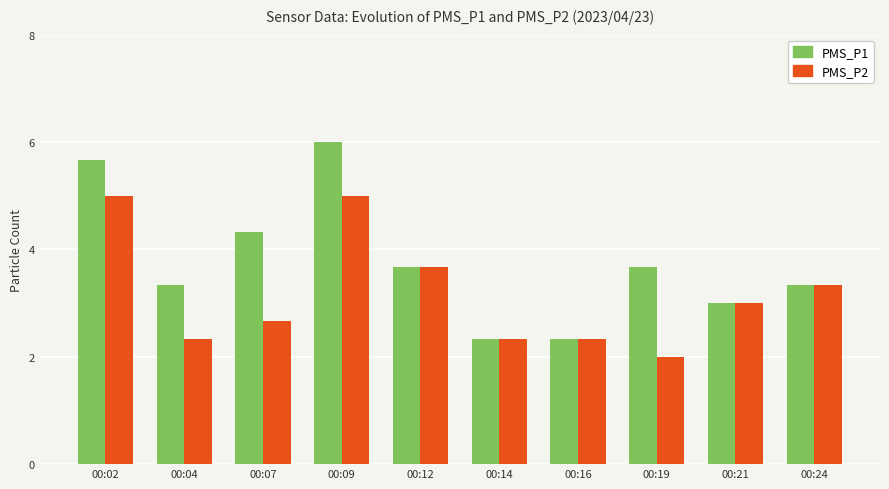

What is the greatest value displayed?

6.0